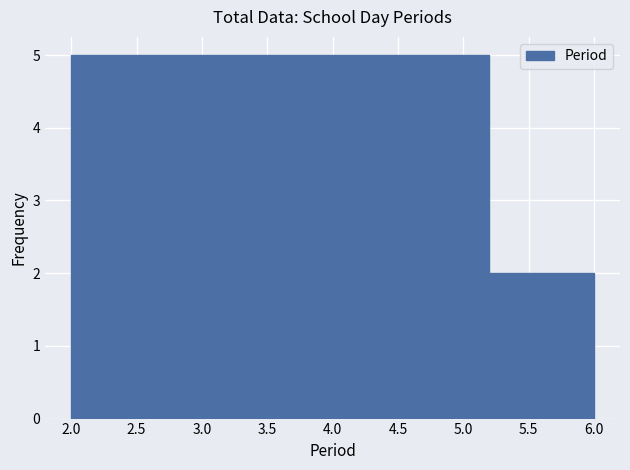

Reading left to right, transcribe this chart: for each bar, give the range it covers on the x-axis and its height. The values are not printed on the chart, so give them approximately, as read against the axis.

2.0 to 2.8: 5
2.8 to 3.6: 5
3.6 to 4.4: 5
4.4 to 5.2: 5
5.2 to 6.0: 2